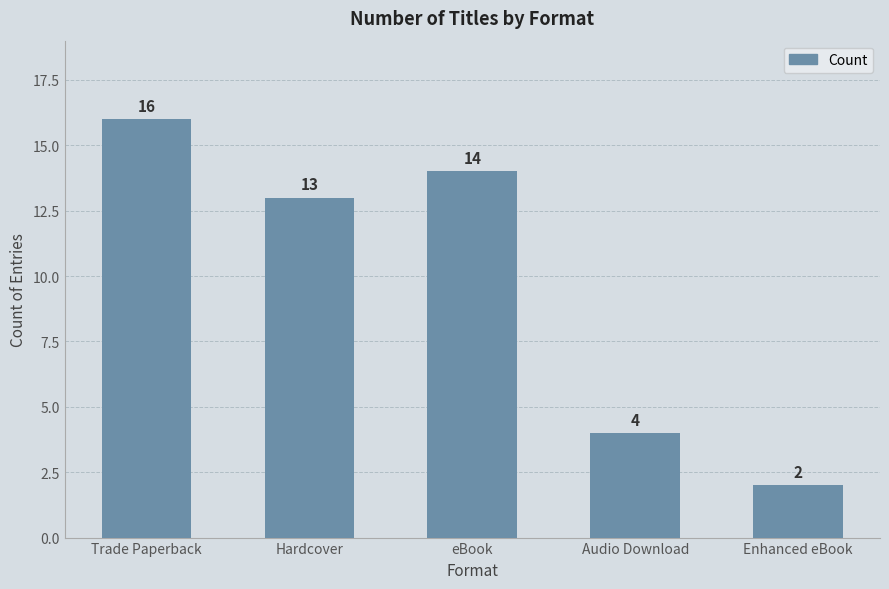

Reading left to right, transcribe all the data shown in this chart.

Trade Paperback=16	Hardcover=13	eBook=14	Audio Download=4	Enhanced eBook=2